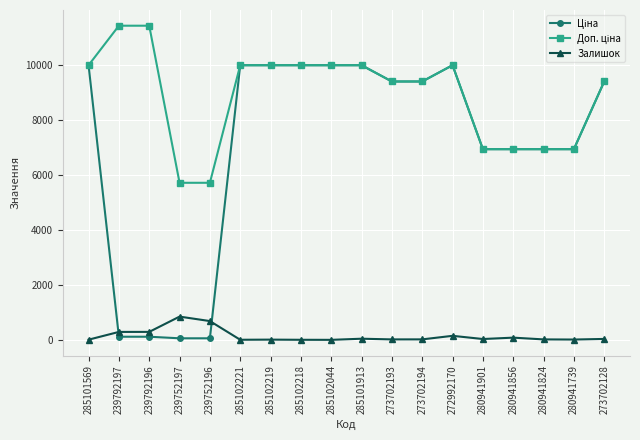

What is the difference between the Залишок values at 239752197 and 285101913?

803.0